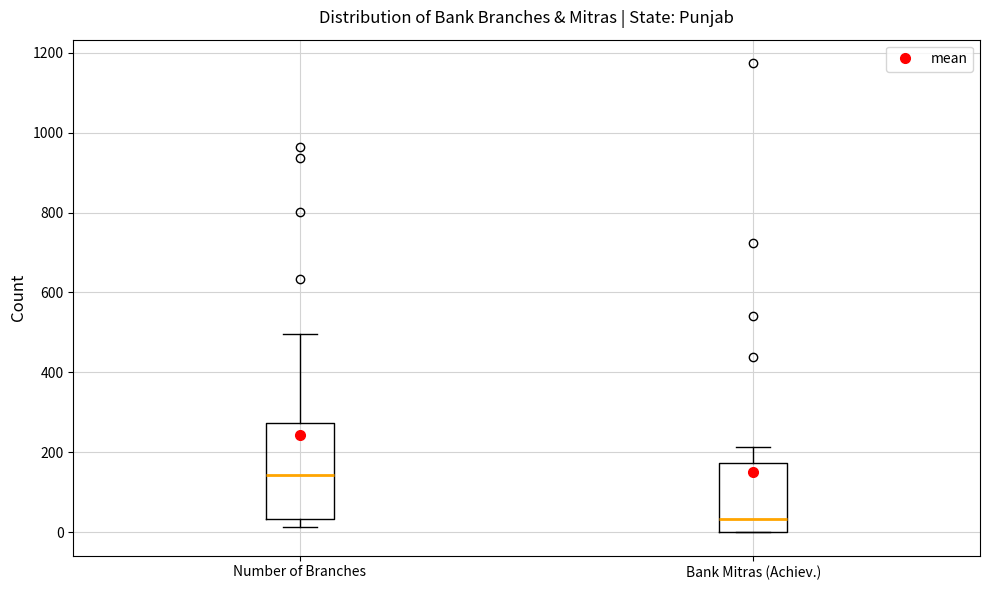

Where is the lower edge of the box for Number of Branches on the y-axis? The values are not printed on the chart, so give them approximately, as read against the axis.

40